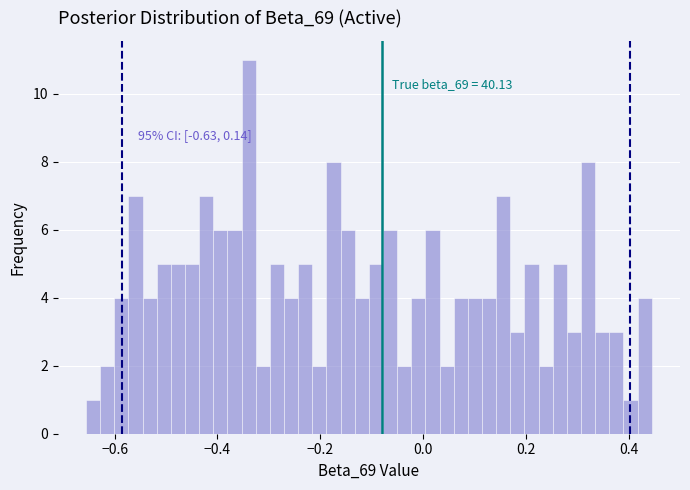

Around what value on the x-axis is the tallest bar? Give the approximate position of its centre, as read against the axis.

-0.34